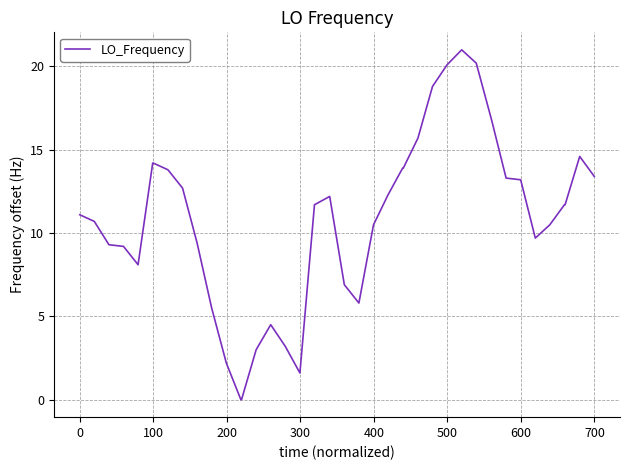

What is the greatest value displayed?

21.0